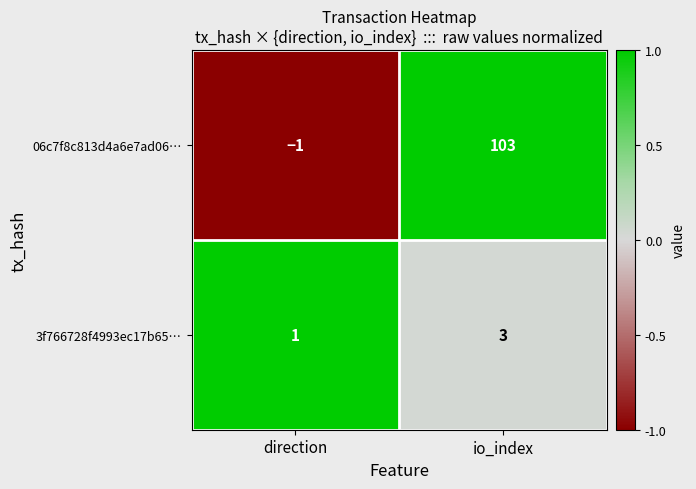

What is the minimum value shown in the chart?

-1